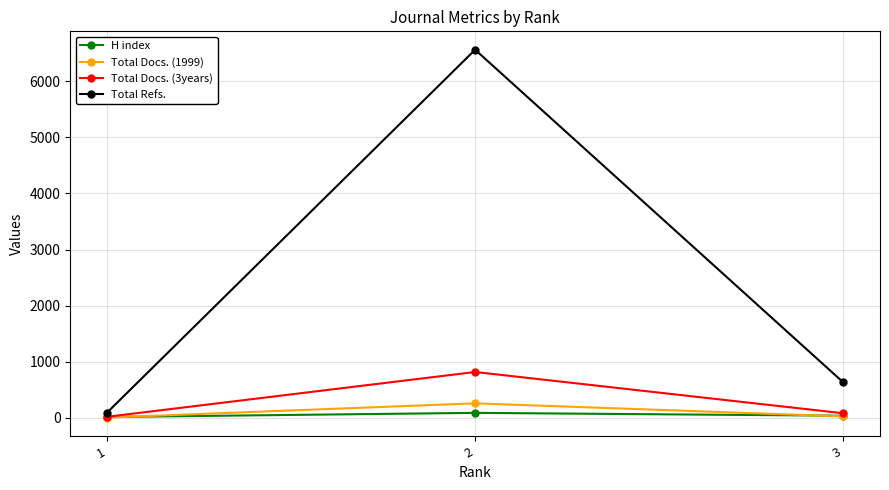

At which label is Total Docs. (3years) closest to 416?

3